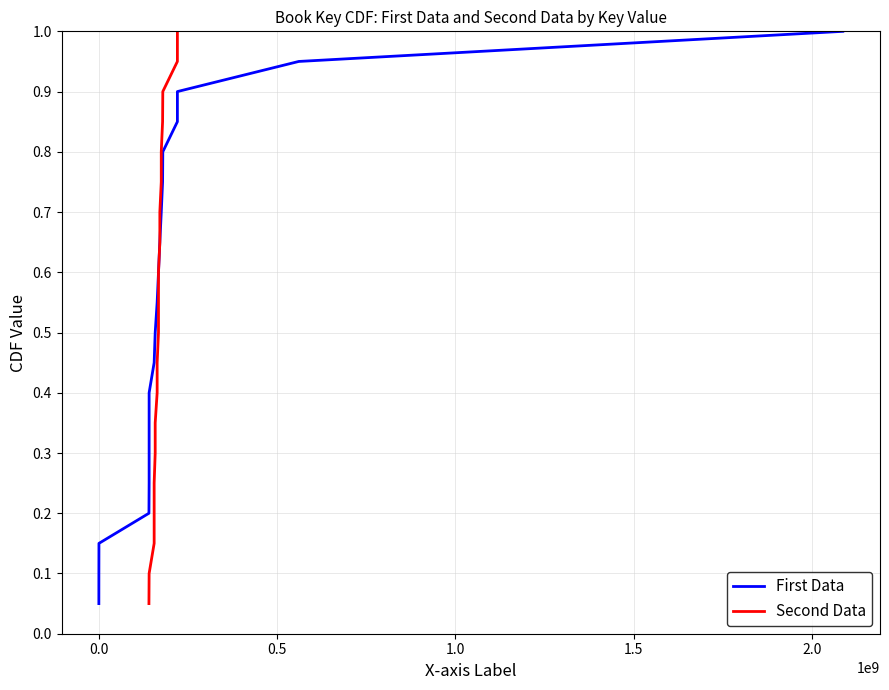

What is the maximum value for First Data?

1.0